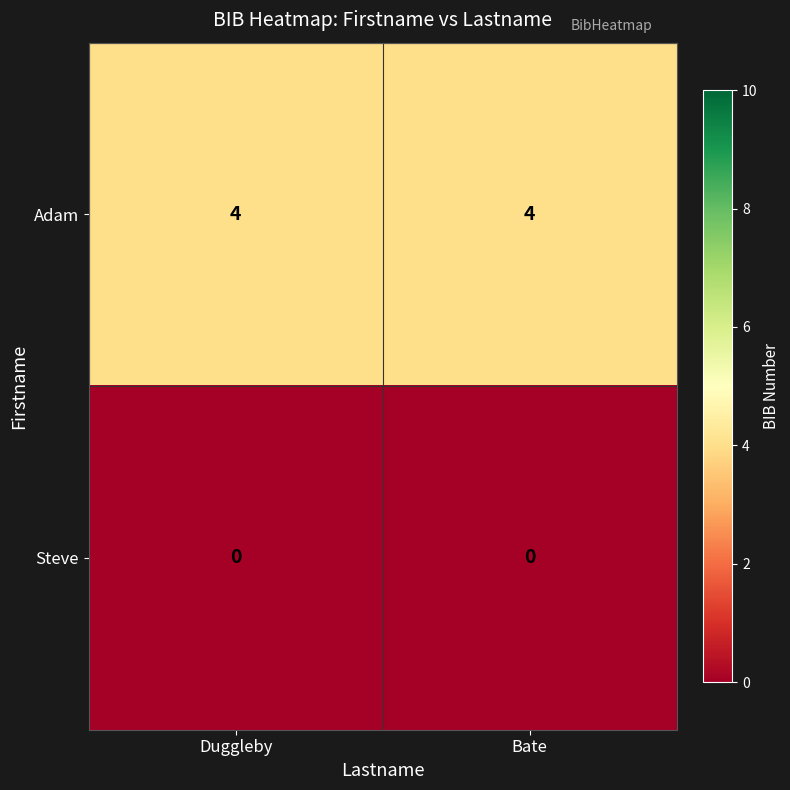

Read the Adam value at Duggleby.

4